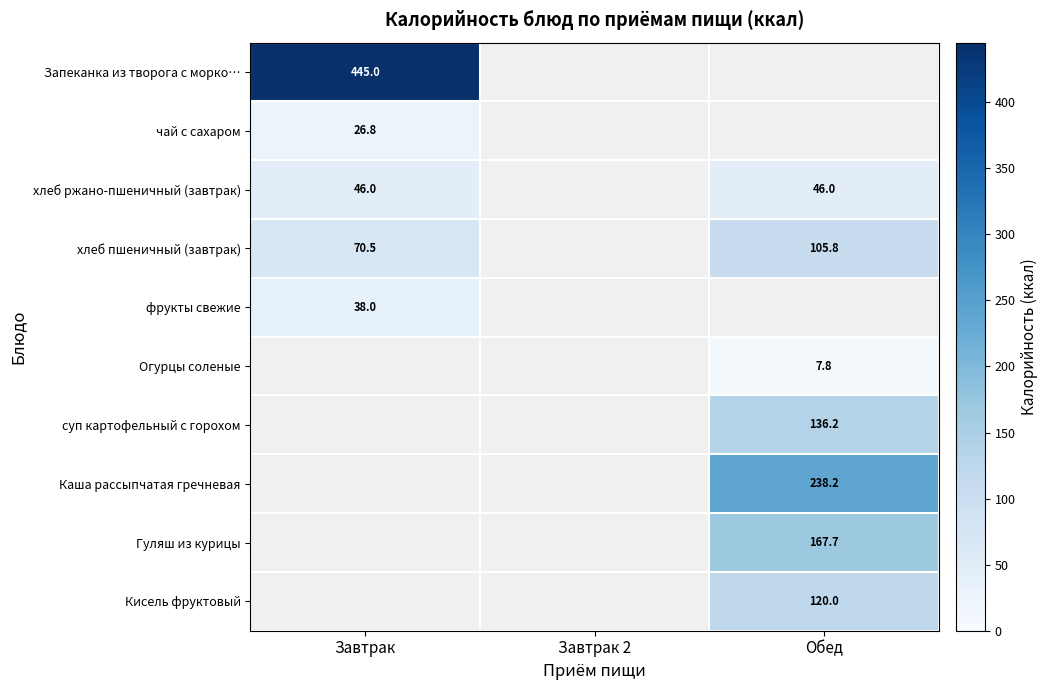

True or false: фрукты свежие has a value of 8.3 at Завтрак.

False